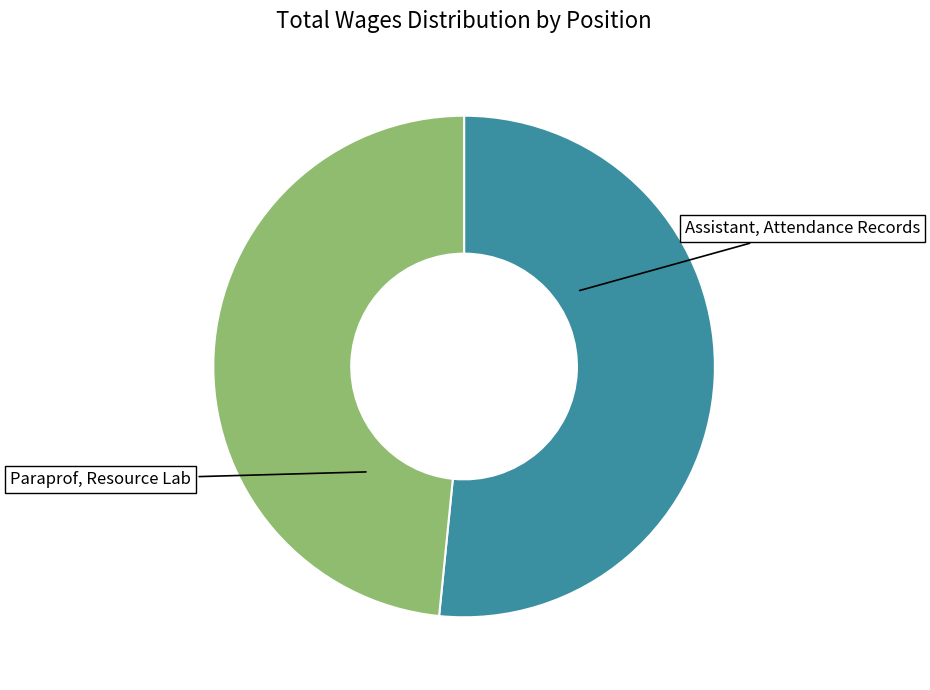

Is it true that Paraprof, Resource Lab is 61% of the pie?

False